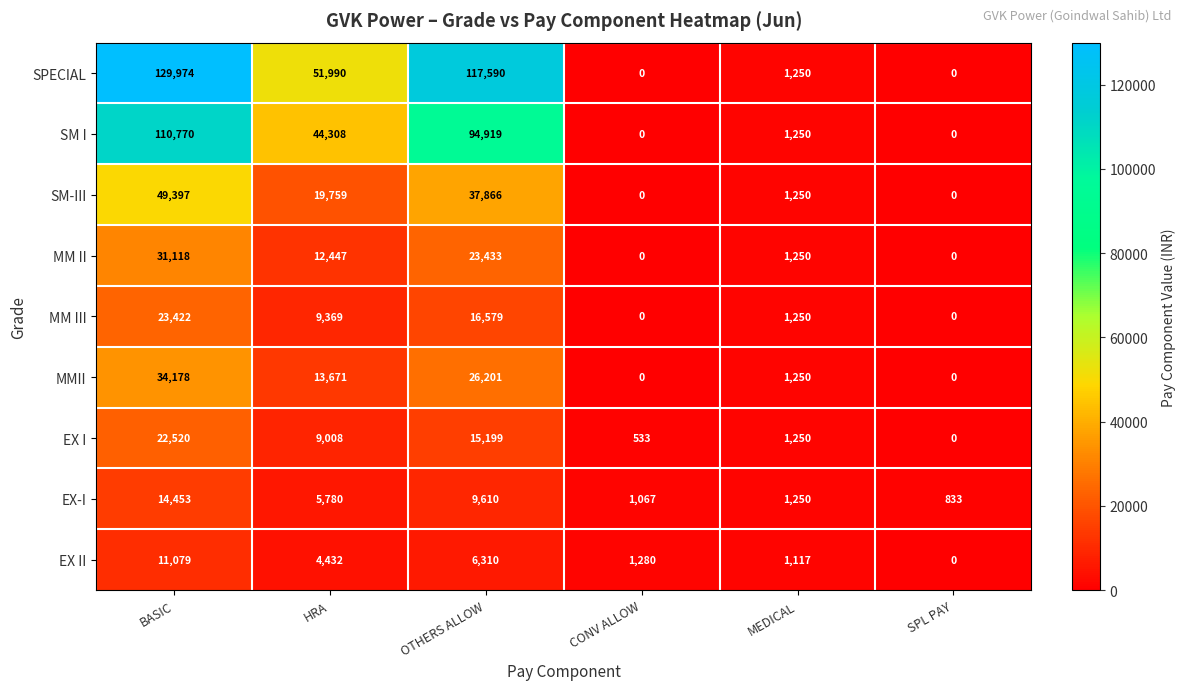

Between OTHERS ALLOW and CONV ALLOW, which series saw the biggest shift?

SPECIAL